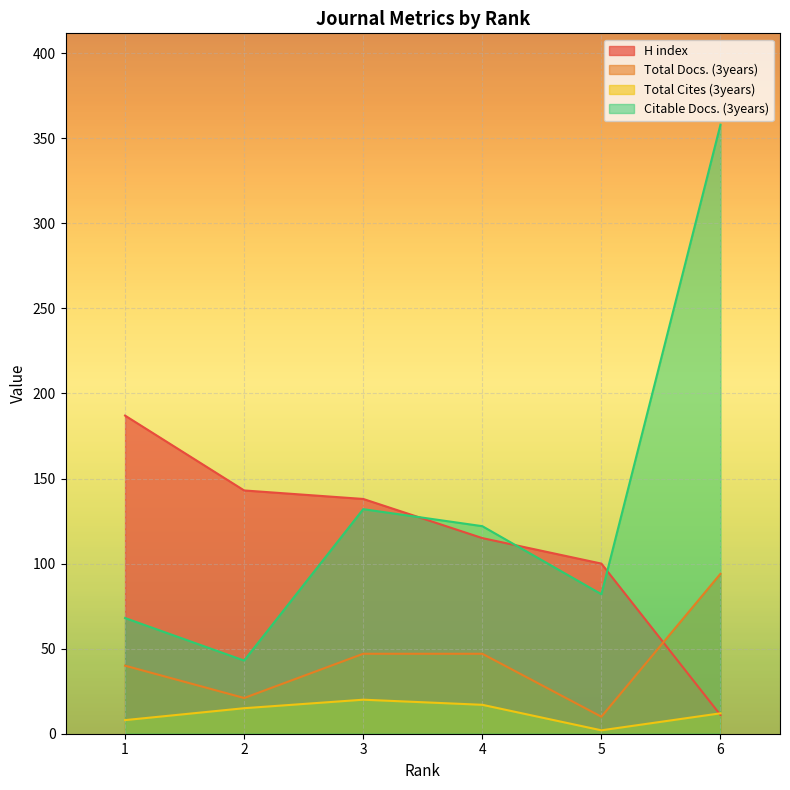

True or false: Total Docs. (3years) and Total Cites (3years) intersect in this chart.

False